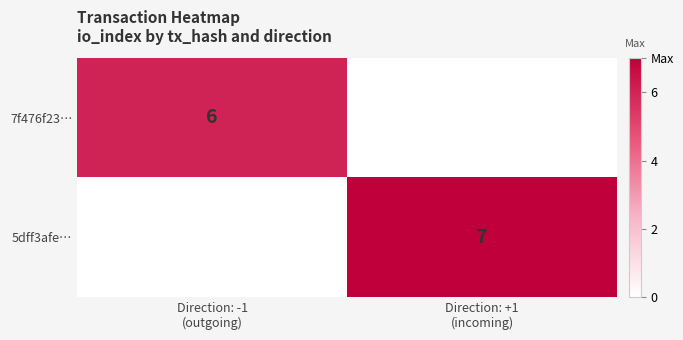

Rank the series by their average value, from highest to lowest.

5dff3afe…, 7f476f23…